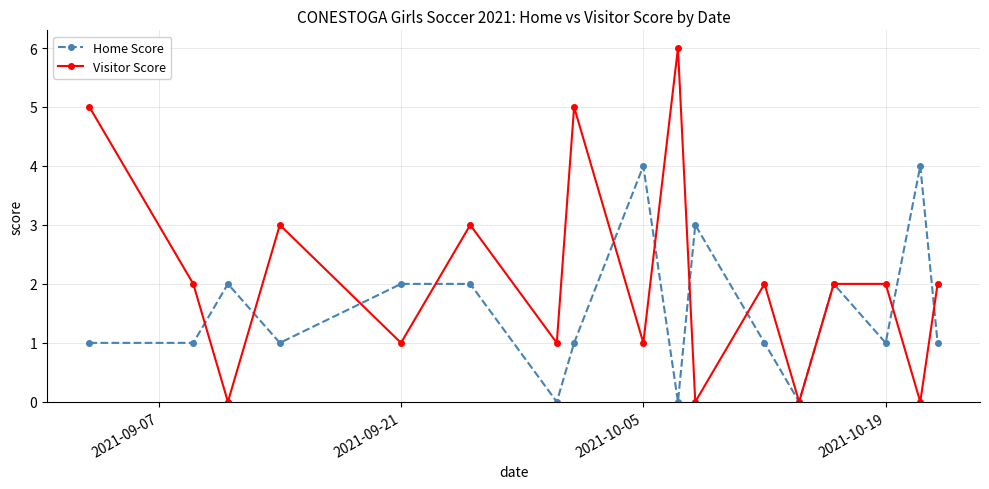

What are all the series names shown in the legend?

Home Score, Visitor Score